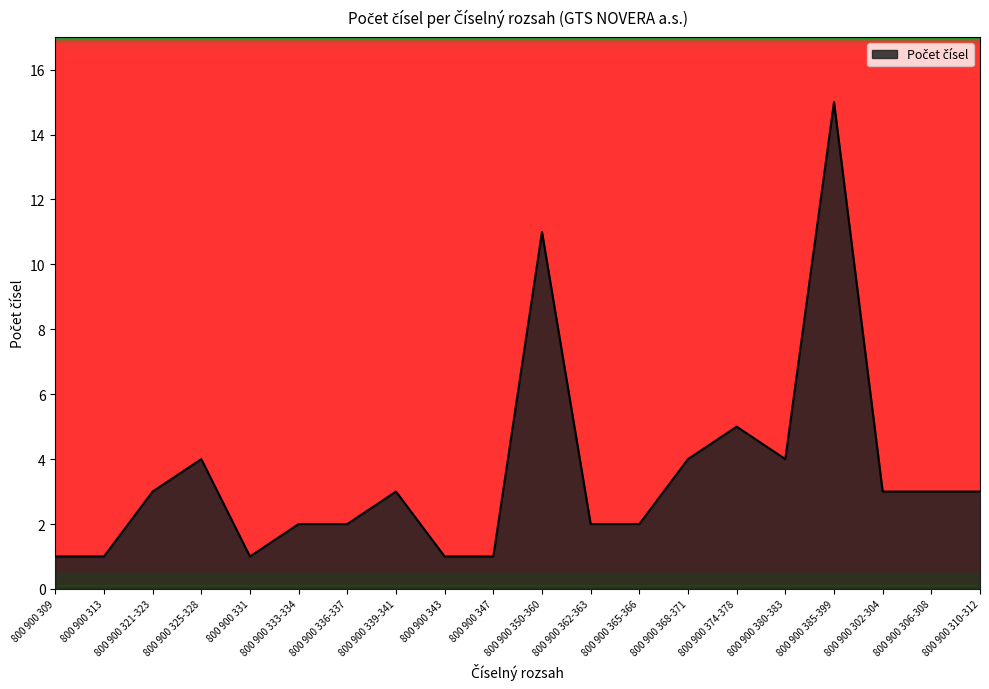

What is the difference between the maximum and minimum values?

14